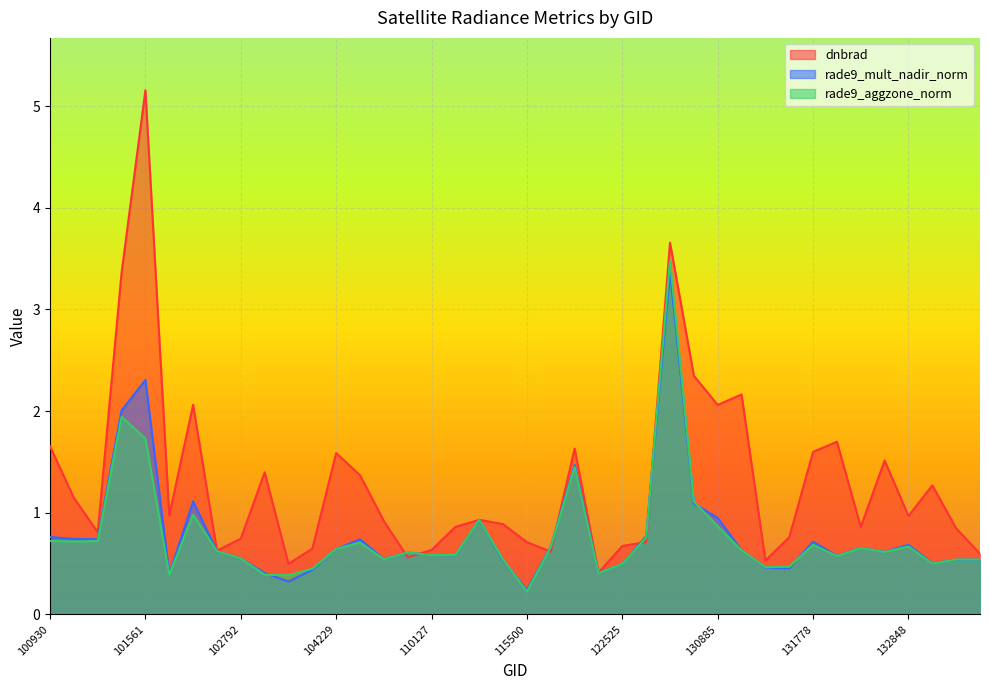

What is the total value across all series at 101057?

2.6